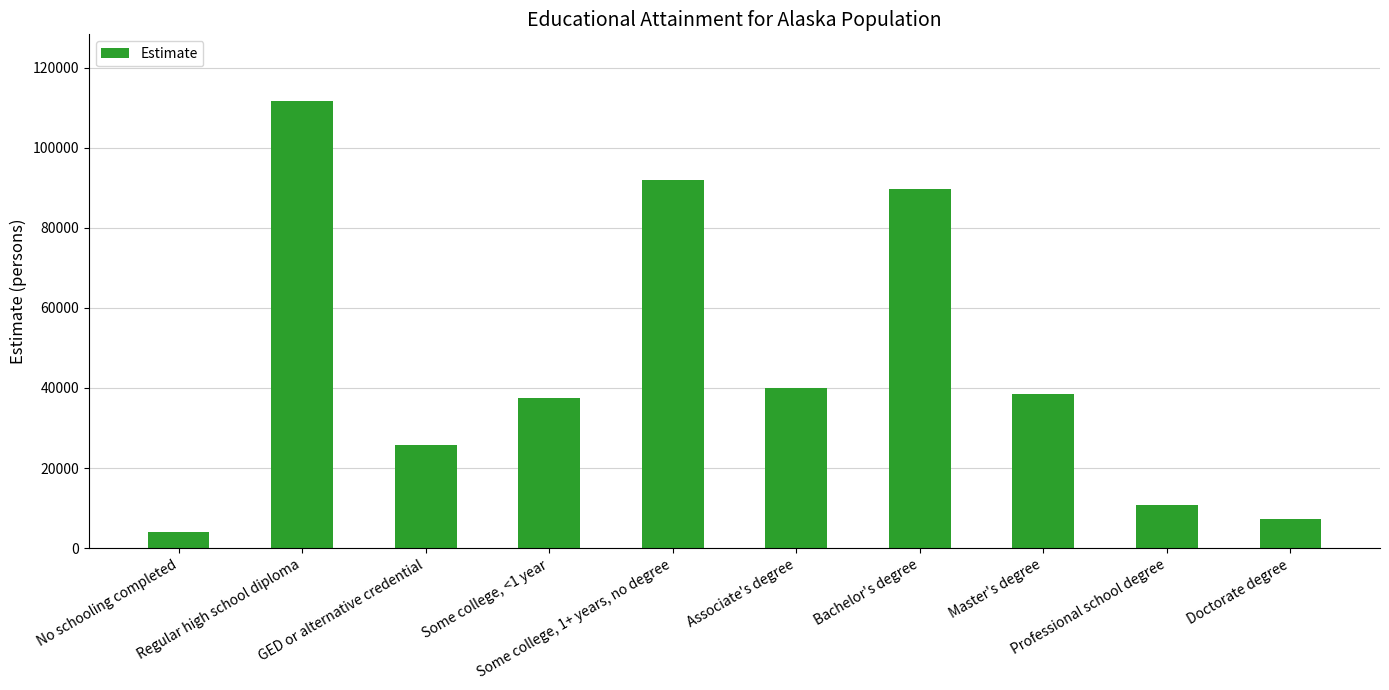

True or false: the data shows 40940 at GED or alternative credential.

False